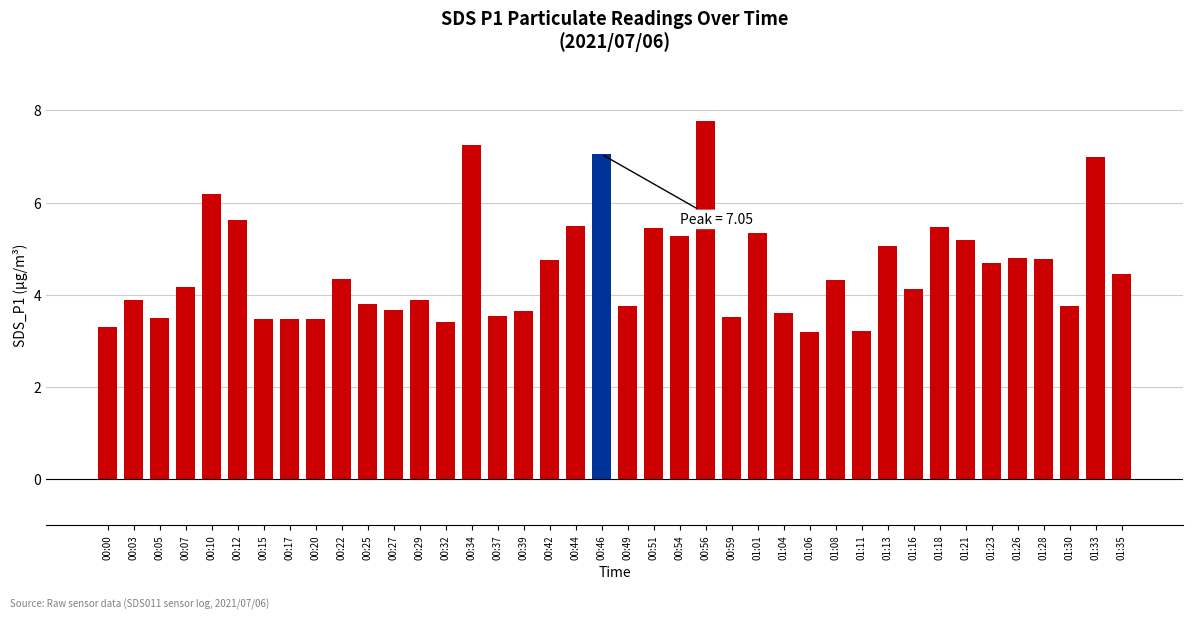

How many bars are there in total?

40